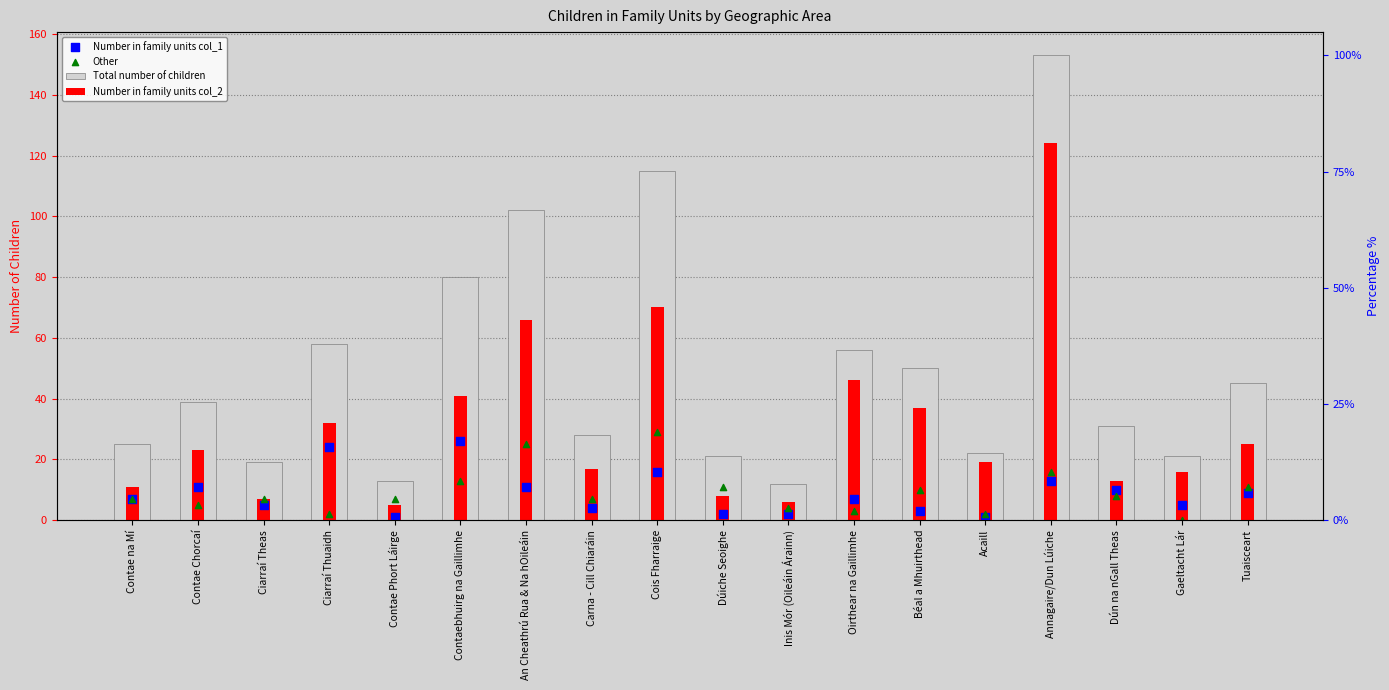

Which series contains the lowest Y value?

Other